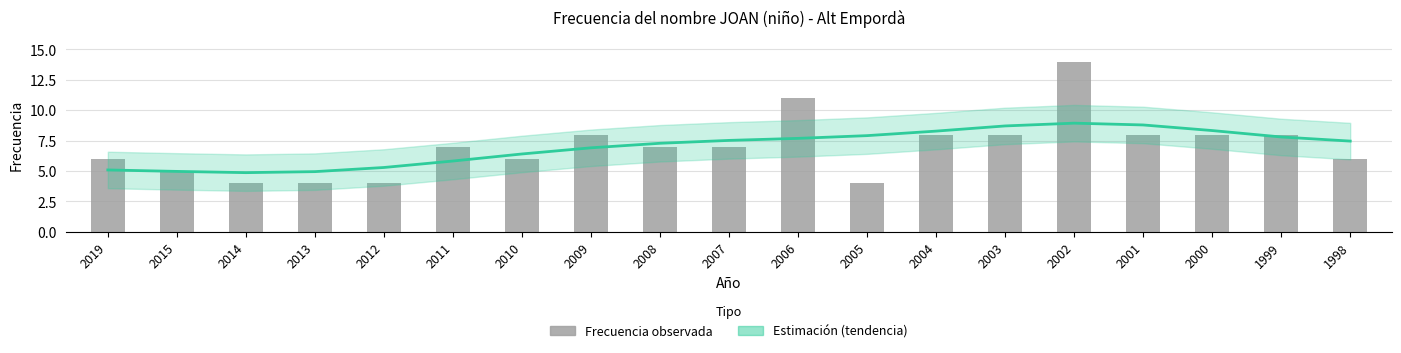

Rank the categories by Estimación value from highest to lowest.

2002, 2001, 2003, 2000, 2004, 2005, 1999, 2006, 2007, 1998, 2008, 2009, 2010, 2011, 2012, 2019, 2015, 2013, 2014